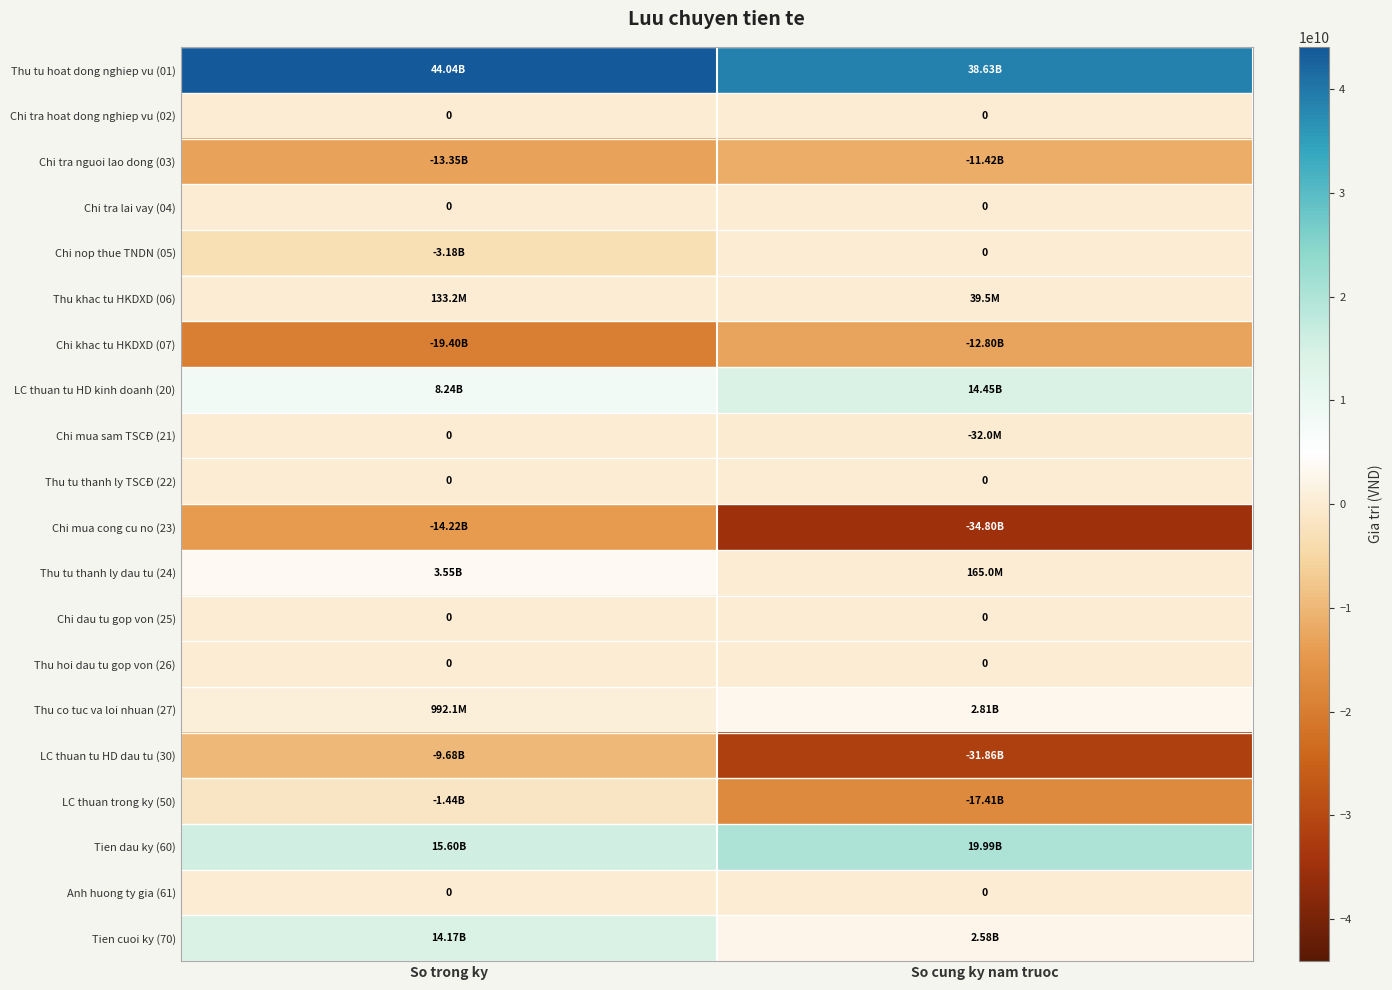

What is the smallest value displayed?

-34804707567